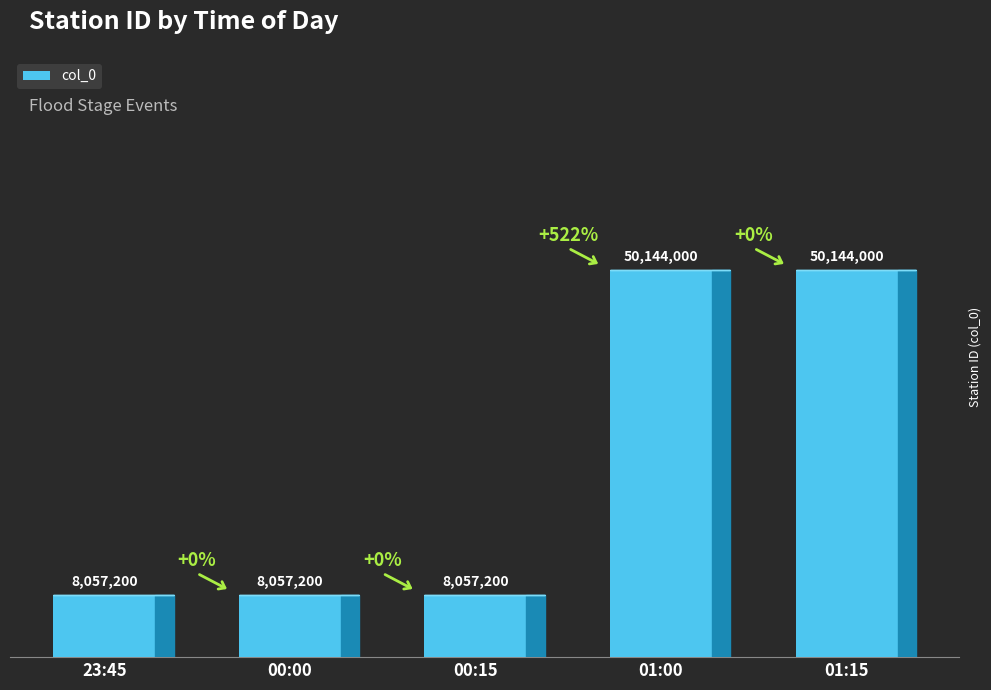

Does the chart contain any negative values?

No